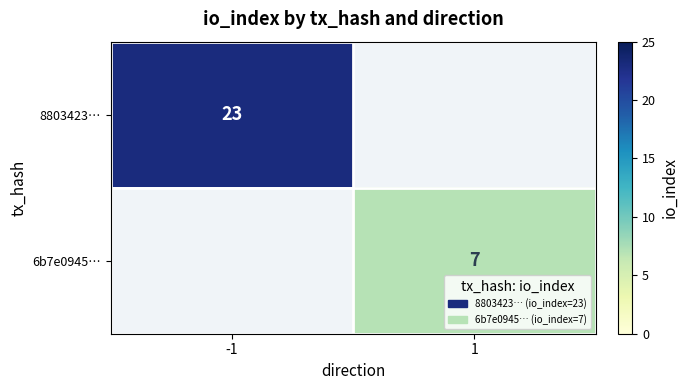

Is the value of 6b7e0945… at 1 greater than the value of 8803423… at -1?

No